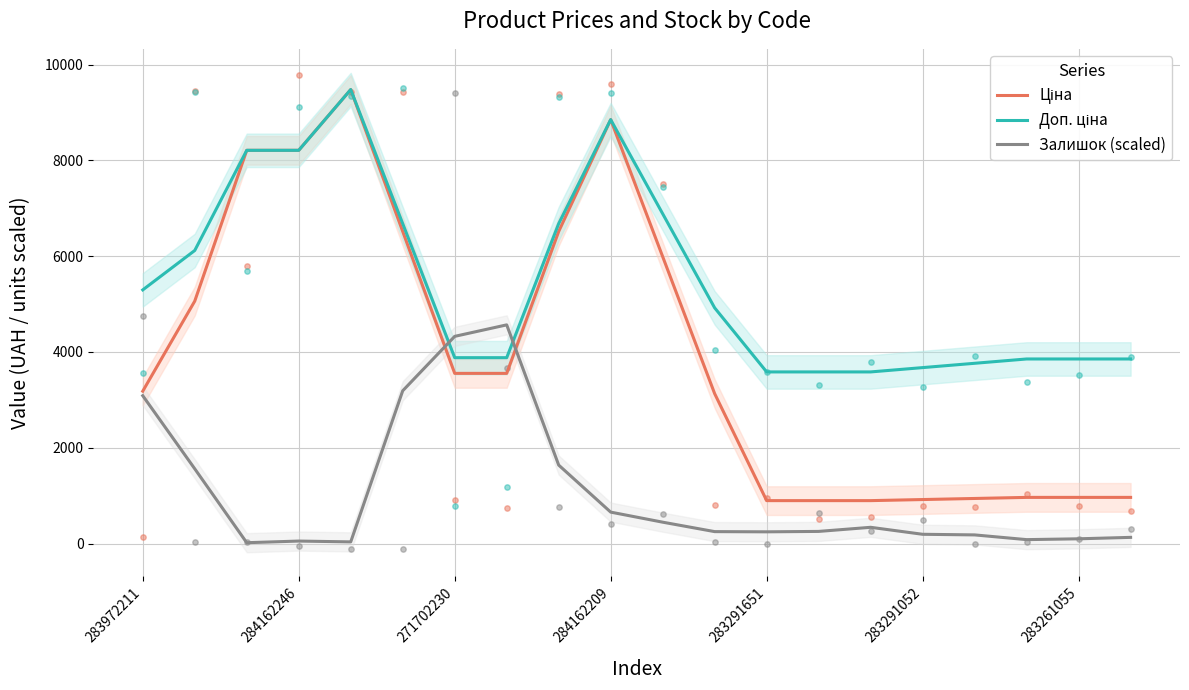

What are all the series names shown in the legend?

Ціна, Доп. ціна, Залишок (scaled)